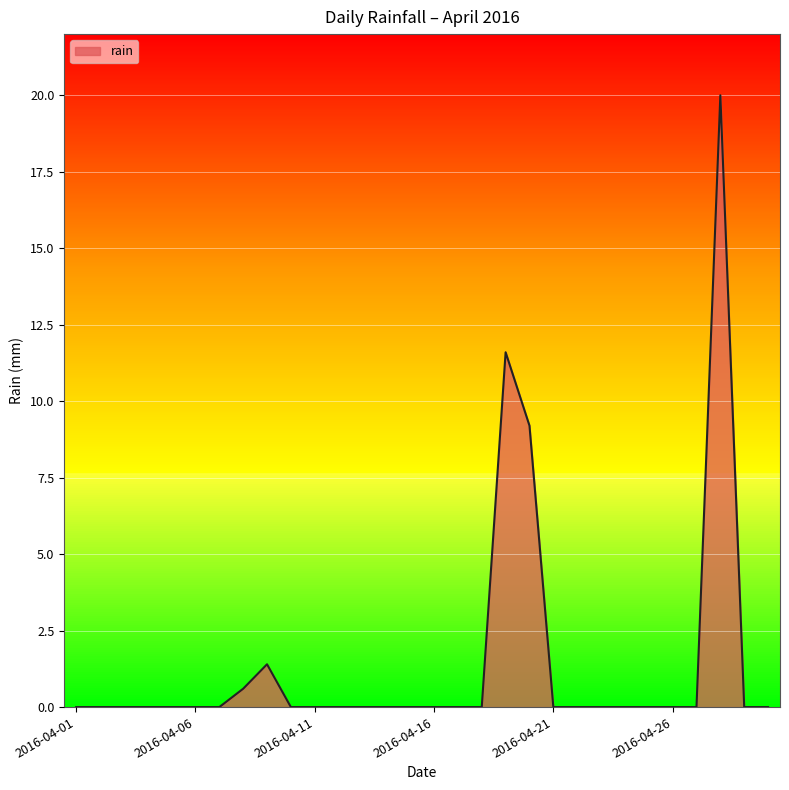

What is the difference between the maximum and minimum values?

20.0